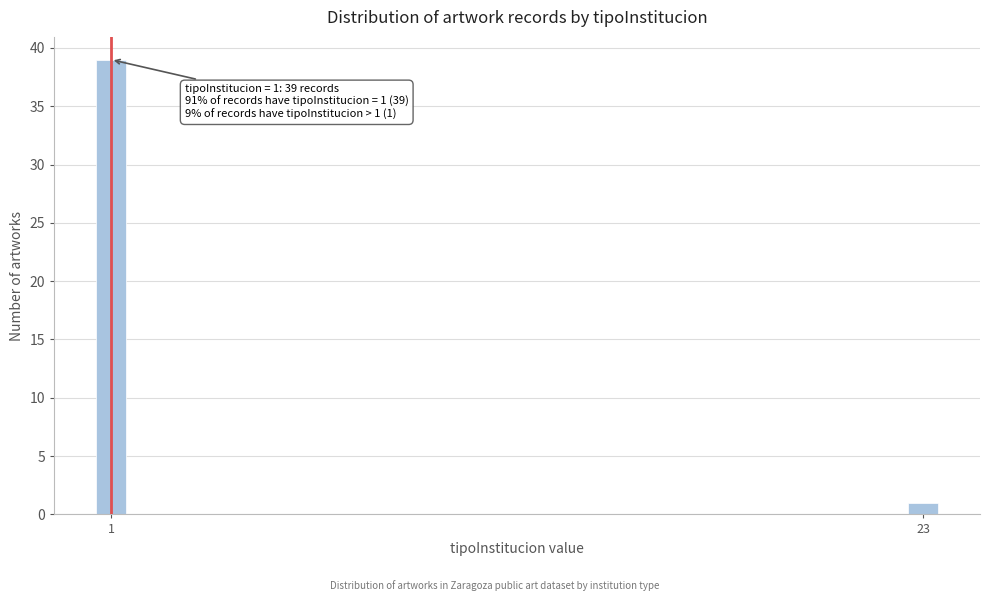

Reading right to left, list all the values displayed in this chart.

1	39